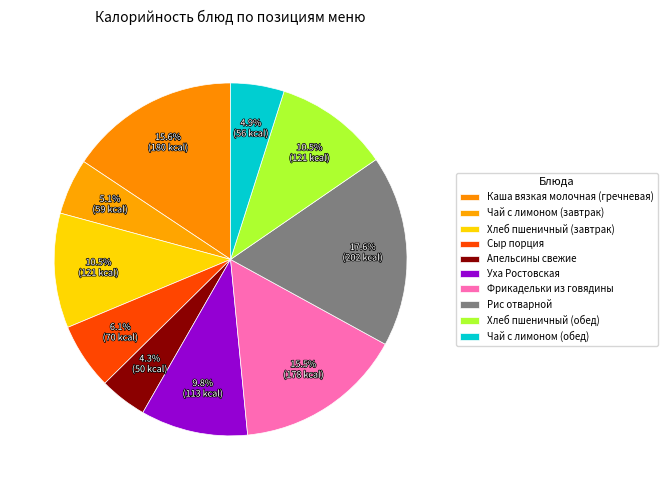

To the nearest percent, what percentage of the pie is Чай с лимоном (завтрак)?

5%